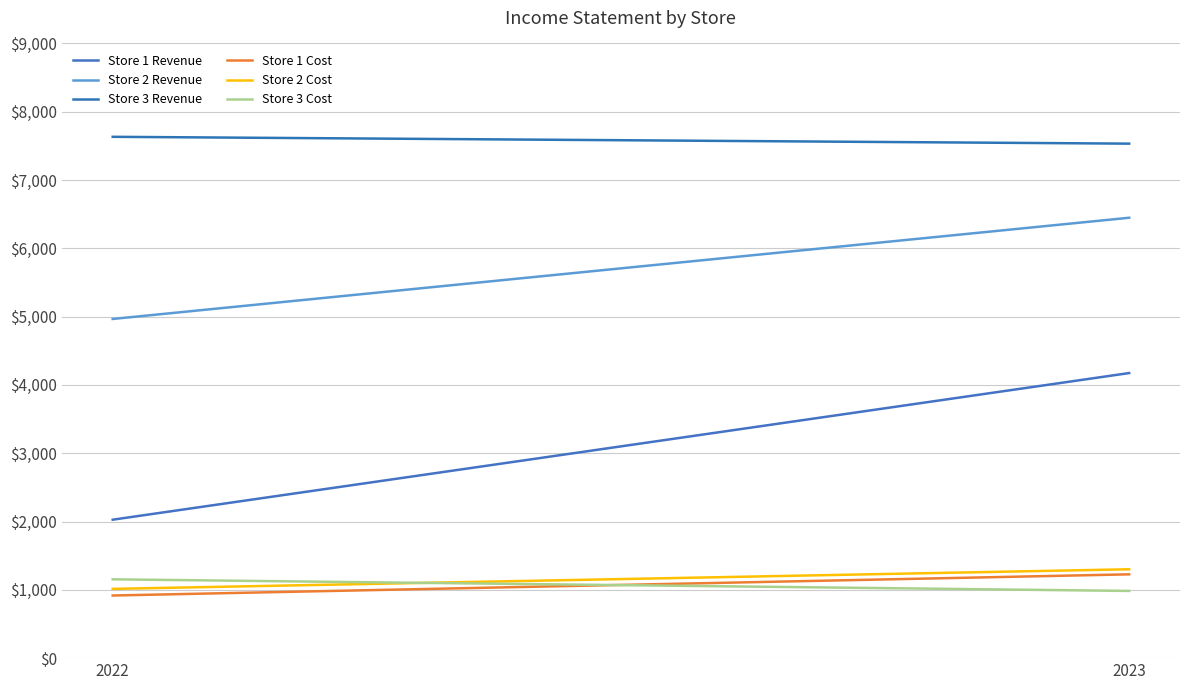

What is the difference between the Store 1 Cost values at 2023 and 2022?

310